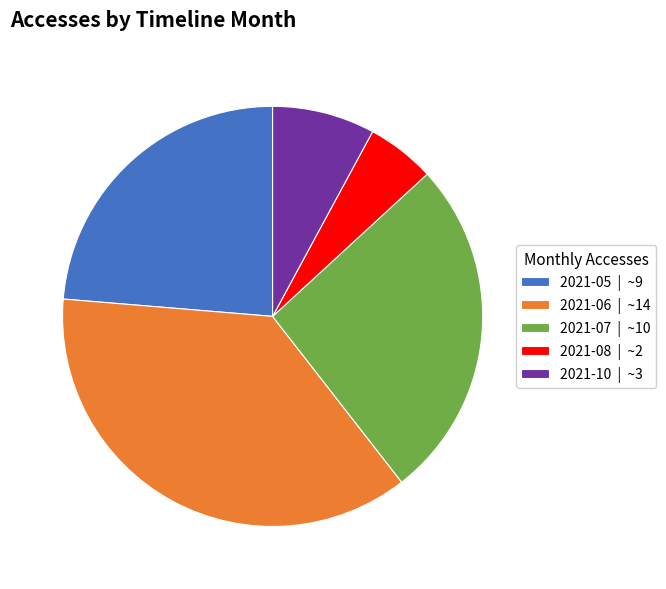

Rank the categories by value from lowest to highest.

2021-08, 2021-10, 2021-05, 2021-07, 2021-06